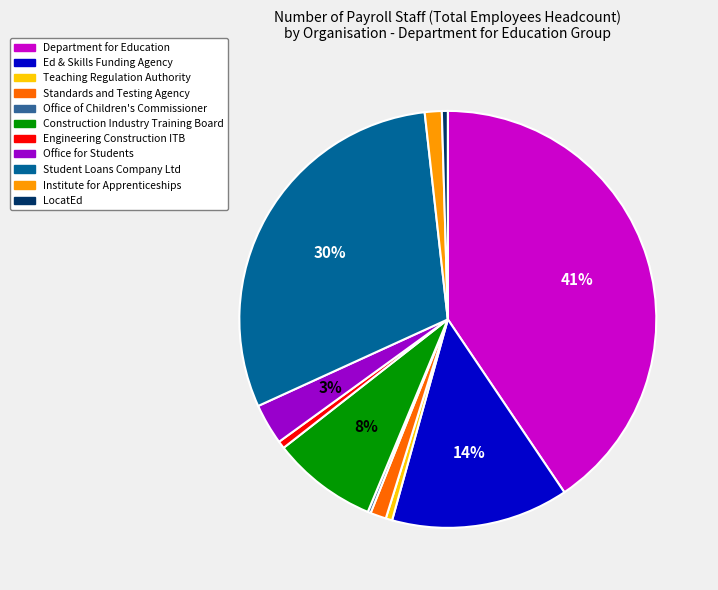

To the nearest percent, what is the combined percentage of Institute for Apprenticeships and Office for Students?

4%